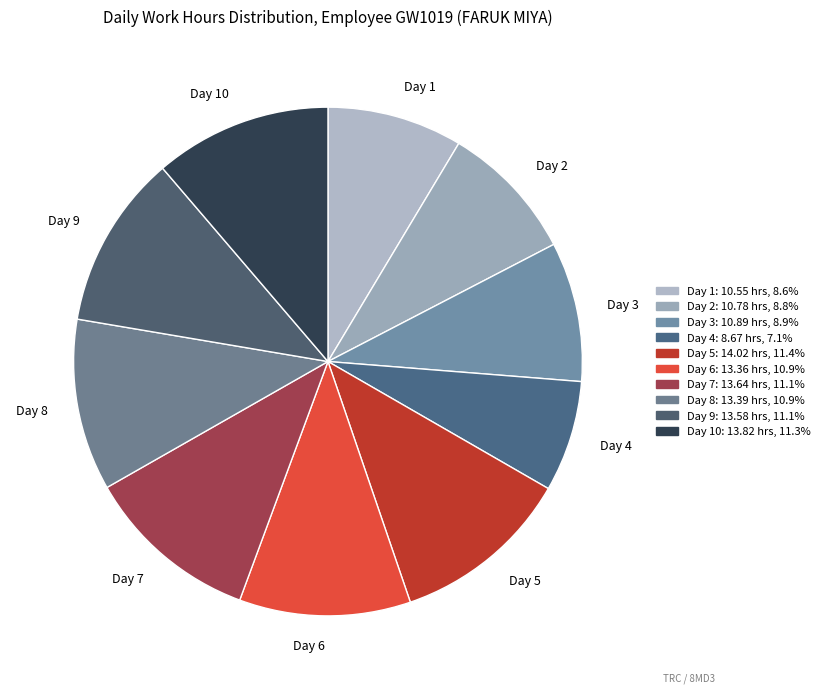

Which slice is the smallest?

Day 4